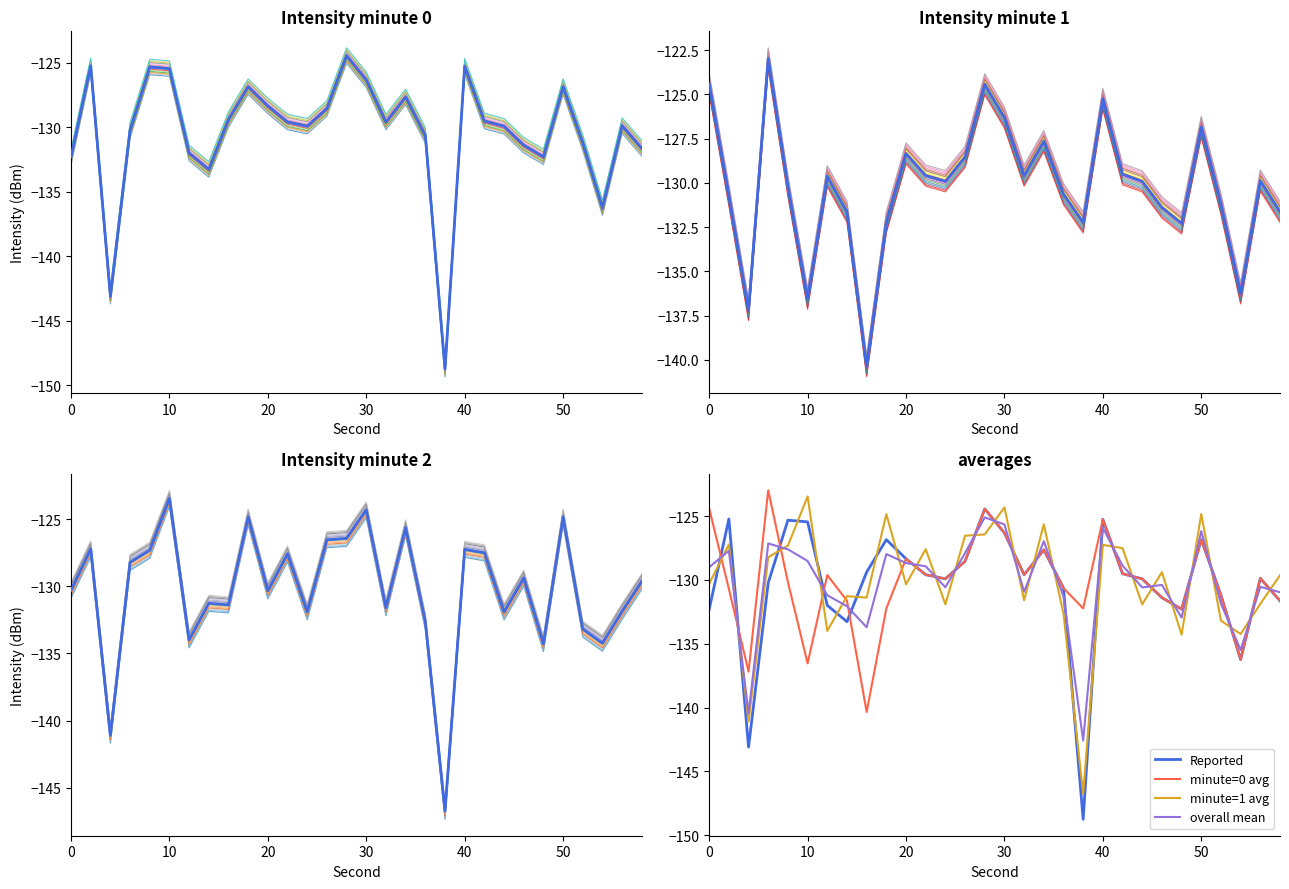

What is the minimum value for minute=1 avg?

-146.8